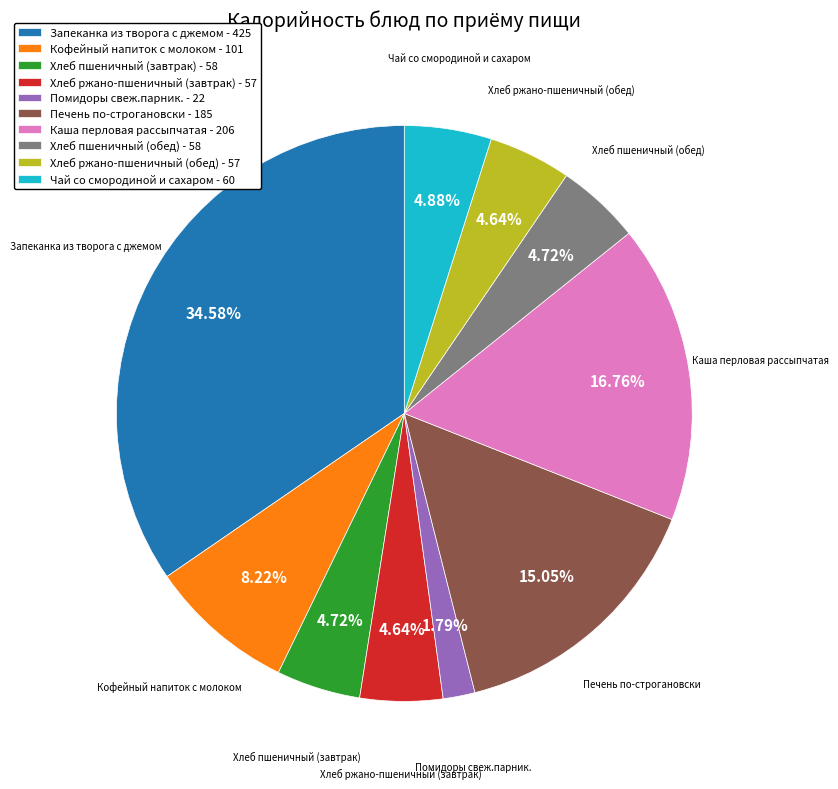

To the nearest percent, what is the average slice percentage?

10%